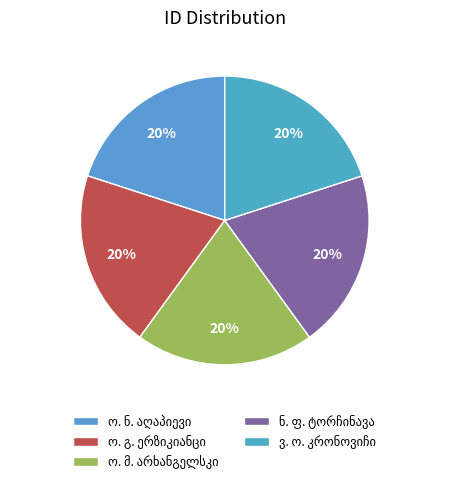

How many slices are in this pie chart?

5